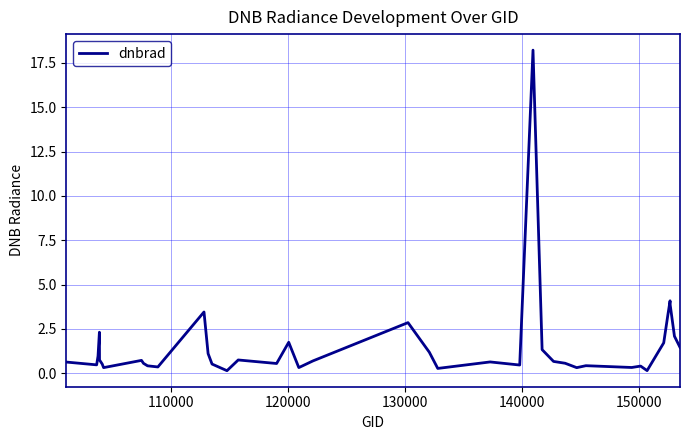

What is the maximum value shown in the chart?

18.2